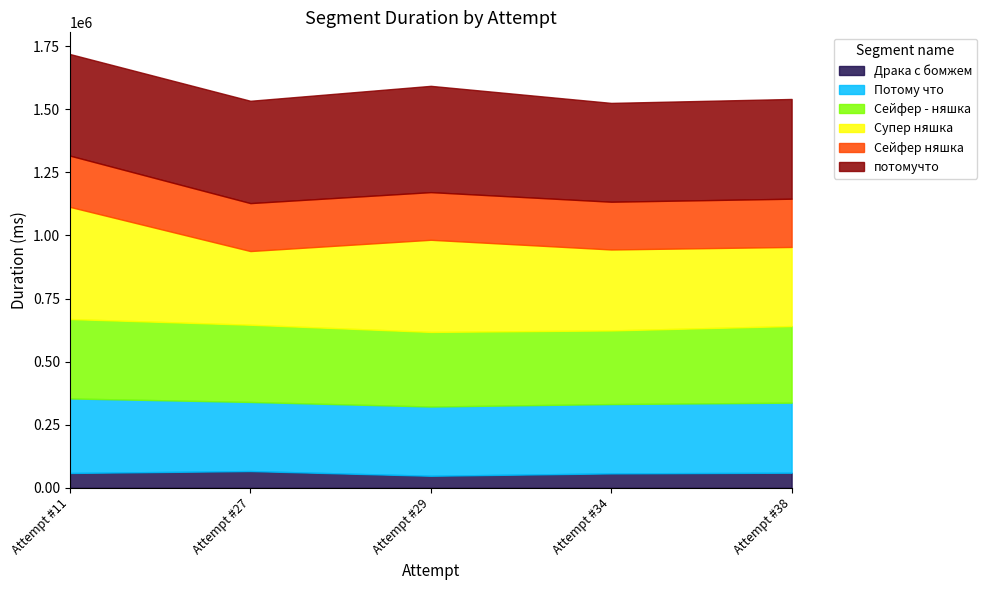

What is the total value across all series at Attempt #38?

1540748